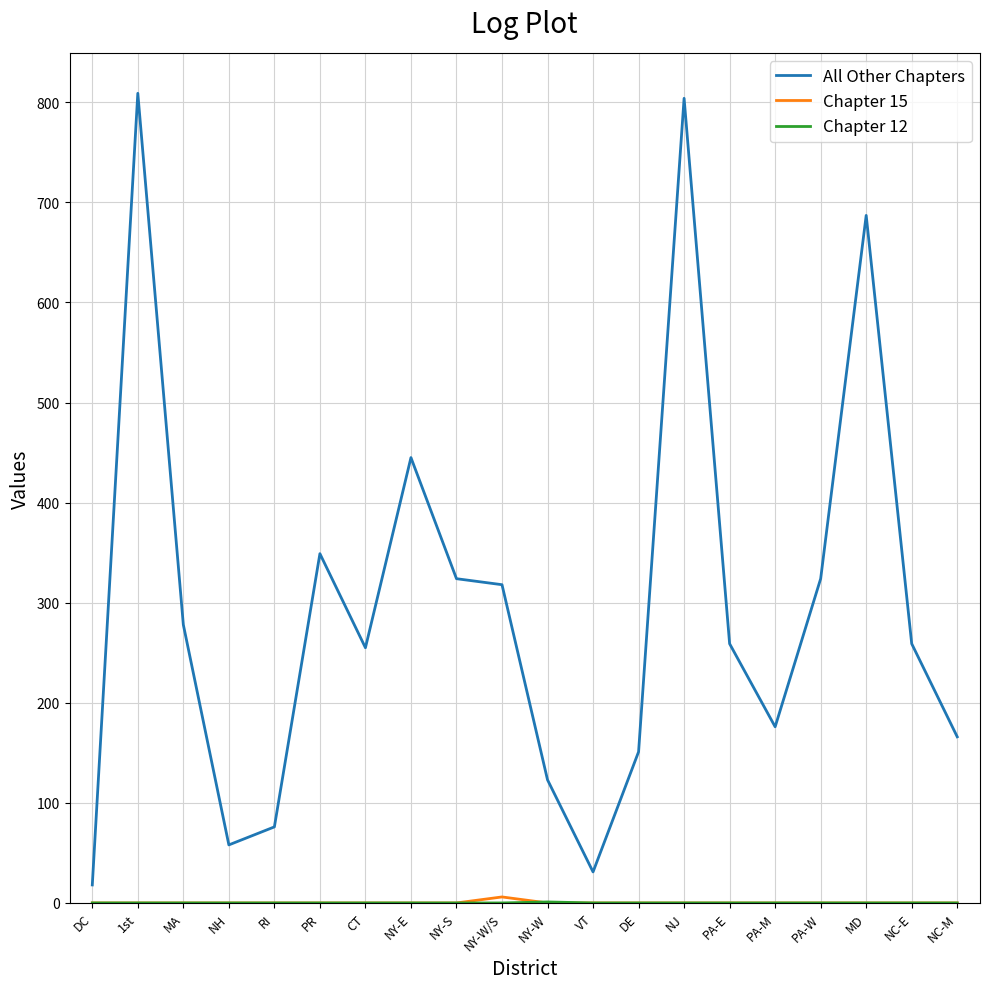

What is the total value across all series at PA-M?

176